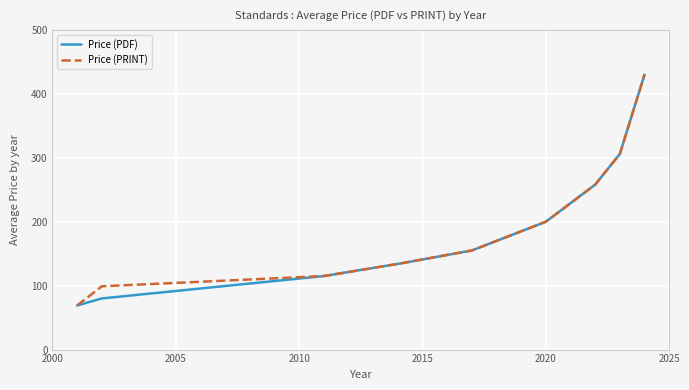

What is the maximum value shown in the chart?

430